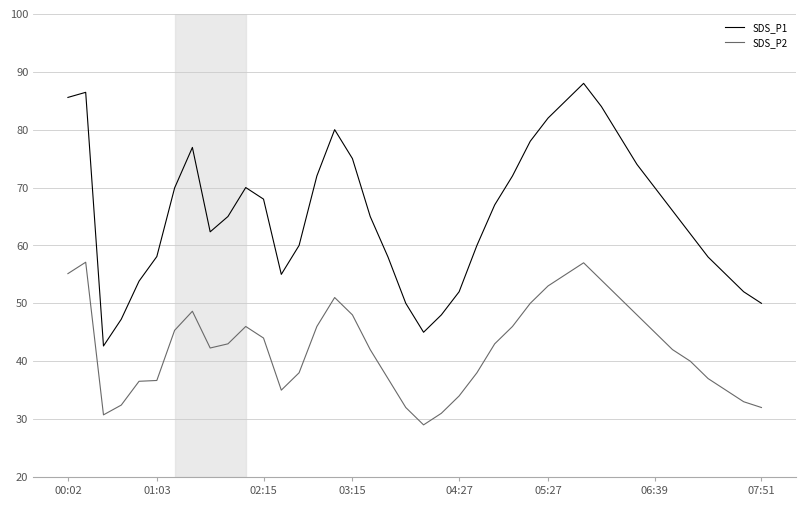

What is the minimum value for SDS_P2?

29.0